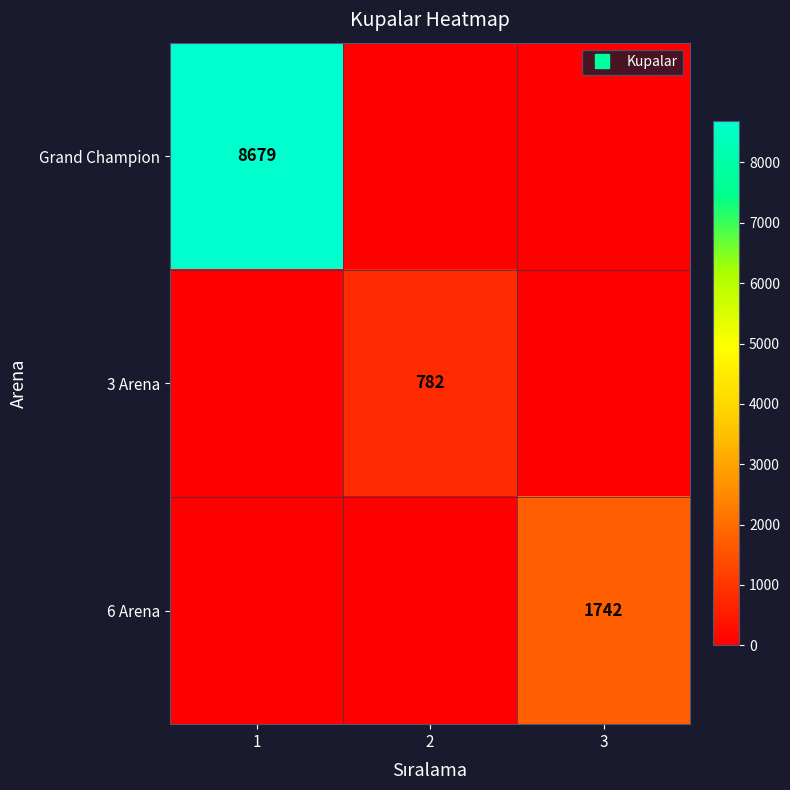

Which category has the lowest value across all series?

2